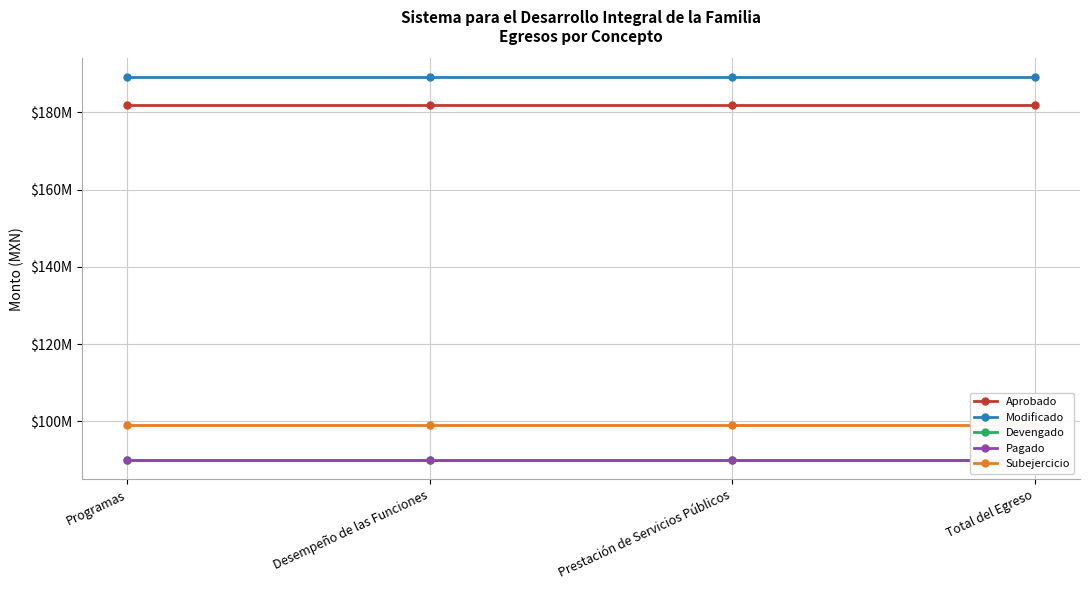

What is the sum of all Pagado values?

359649389.1